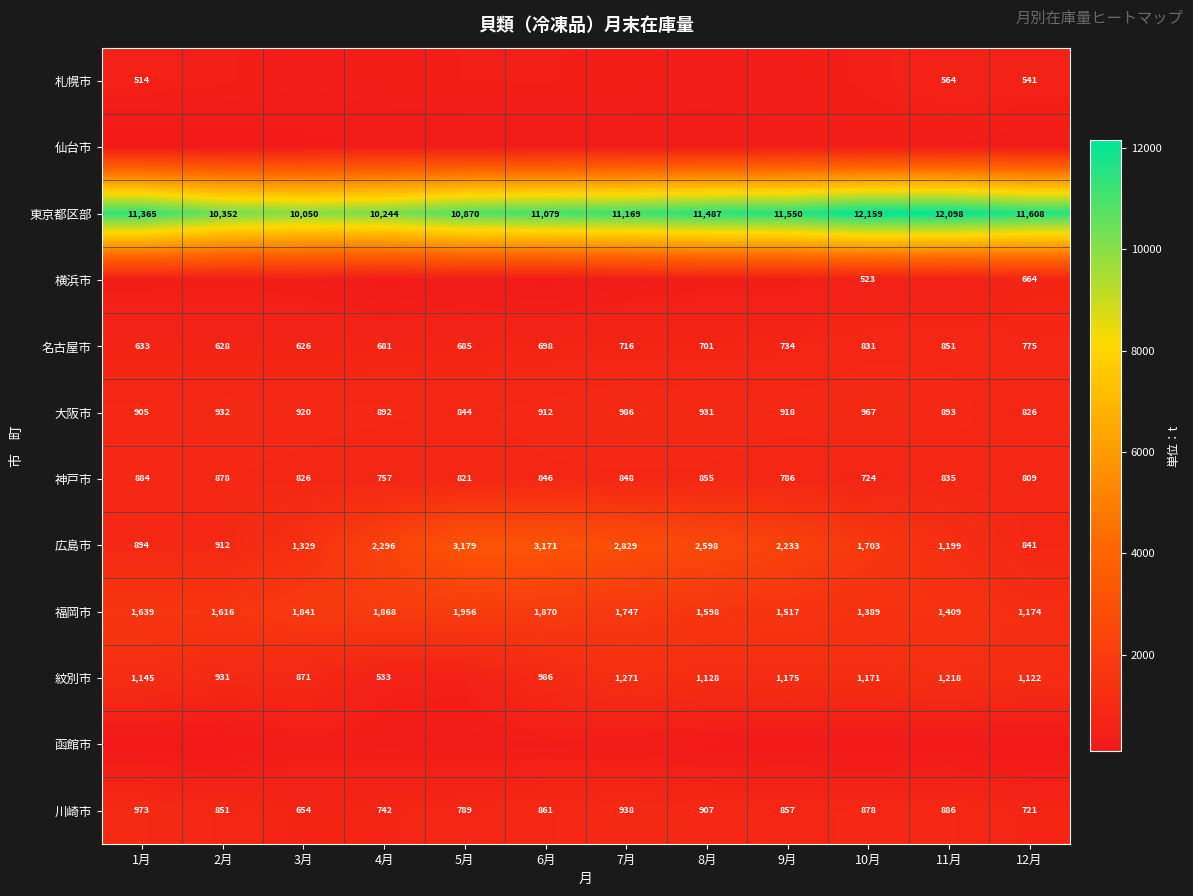

List the labels in order of 福岡市 value, smallest first.

12月, 10月, 11月, 9月, 8月, 2月, 1月, 7月, 3月, 4月, 6月, 5月